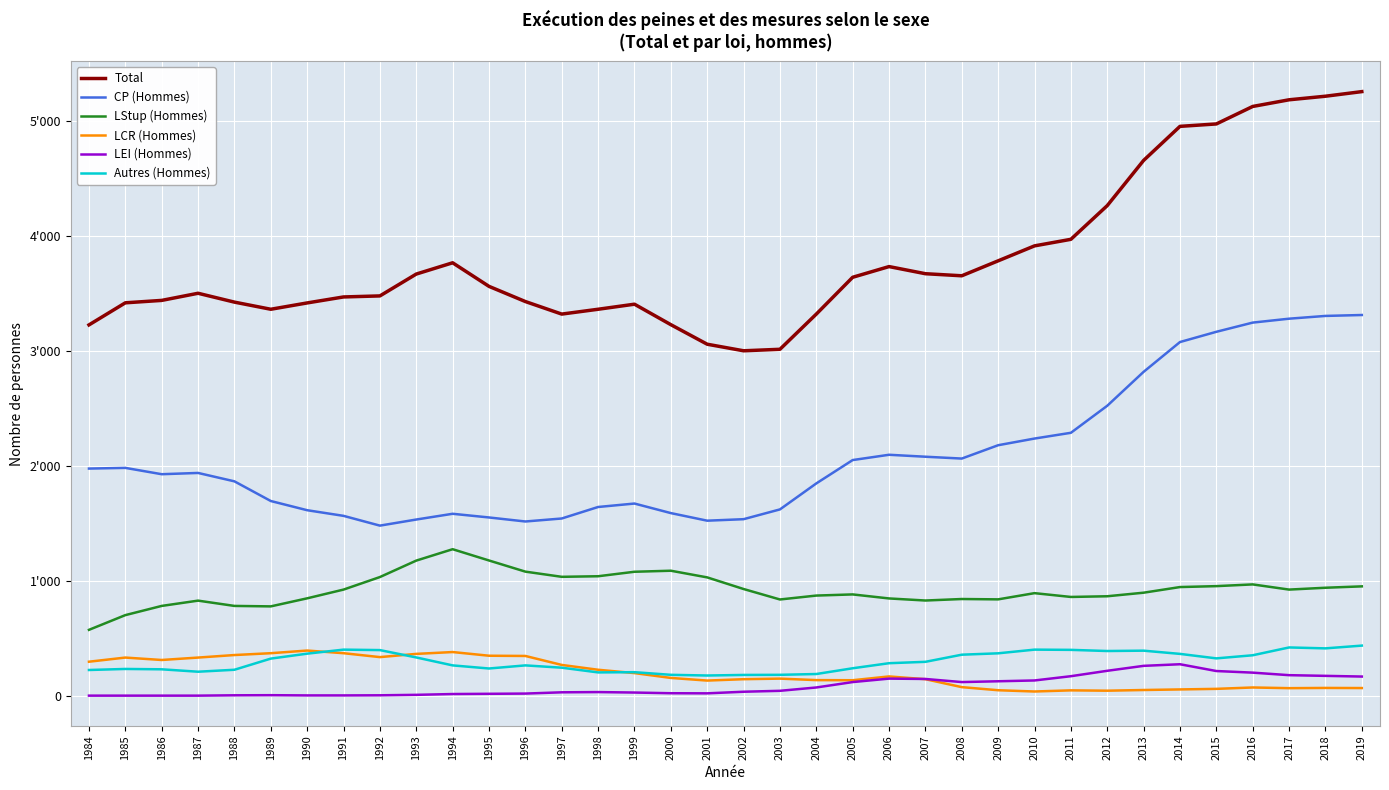

Reading left to right, extract all data points from this chart.

Total: 3230	3422	3443	3505	3428	3366	3421	3473	3482	3672	3770	3565	3433	3324	3366	3410	3232	3062	3005	3018	3324	3644	3737	3675	3657	3787	3917	3974	4267	4660	4956	4977	5129	5187	5218	5258
CP (Hommes): 1981	1987	1932	1943	1870	1699	1619	1570	1485	1538	1588	1556	1521	1547	1647	1677	1594	1528	1541	1626	1852	2055	2101	2084	2068	2184	2242	2292	2527	2822	3081	3170	3250	3284	3308	3316
LStup (Hommes): 579	707	787	833	787	783	853	929	1038	1181	1280	1182	1085	1040	1045	1084	1093	1035	934	843	877	887	852	834	847	844	898	865	871	902	951	959	974	929	945	957
LCR (Hommes): 302	338	317	338	360	376	399	376	342	370	386	354	352	274	232	203	161	138	150	155	142	141	174	150	81	54	43	53	50	56	61	66	78	72	74	73
LEI (Hommes): 7	7	7	7	10	11	9	9	10	14	21	23	25	36	38	34	28	27	41	49	78	125	155	152	125	132	139	176	223	266	280	221	207	185	179	173
Autres (Hommes): 230	239	236	215	232	329	372	407	403	339	270	243	270	250	209	211	188	182	187	188	195	245	289	301	363	375	407	405	395	398	370	331	358	426	418	442